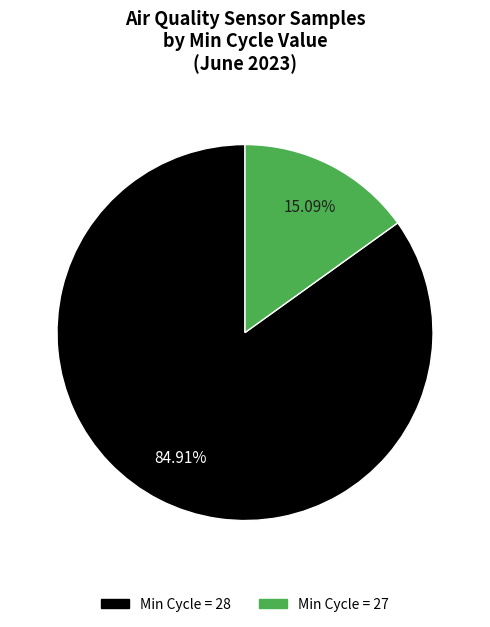

Is there a majority slice in this chart?

Yes